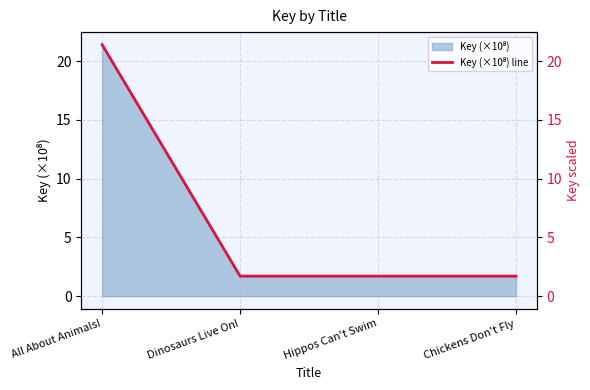

True or false: there are more than 0 points higher than both neighbors.

False